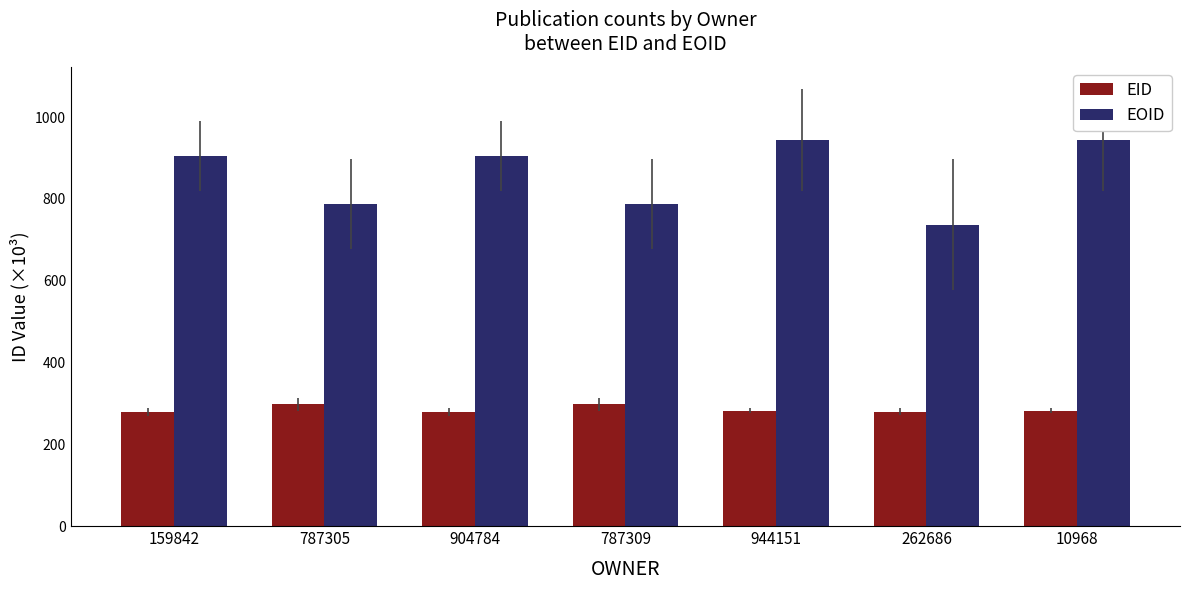

What is the minimum value shown in the chart?

279.3